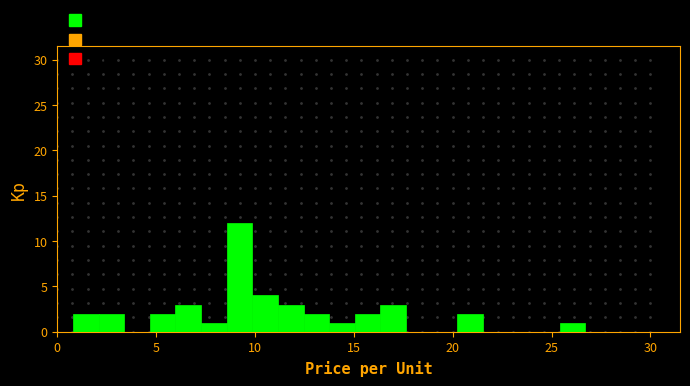

Read against the x-axis, roughly where is the centre of the tallest bar?

9.0